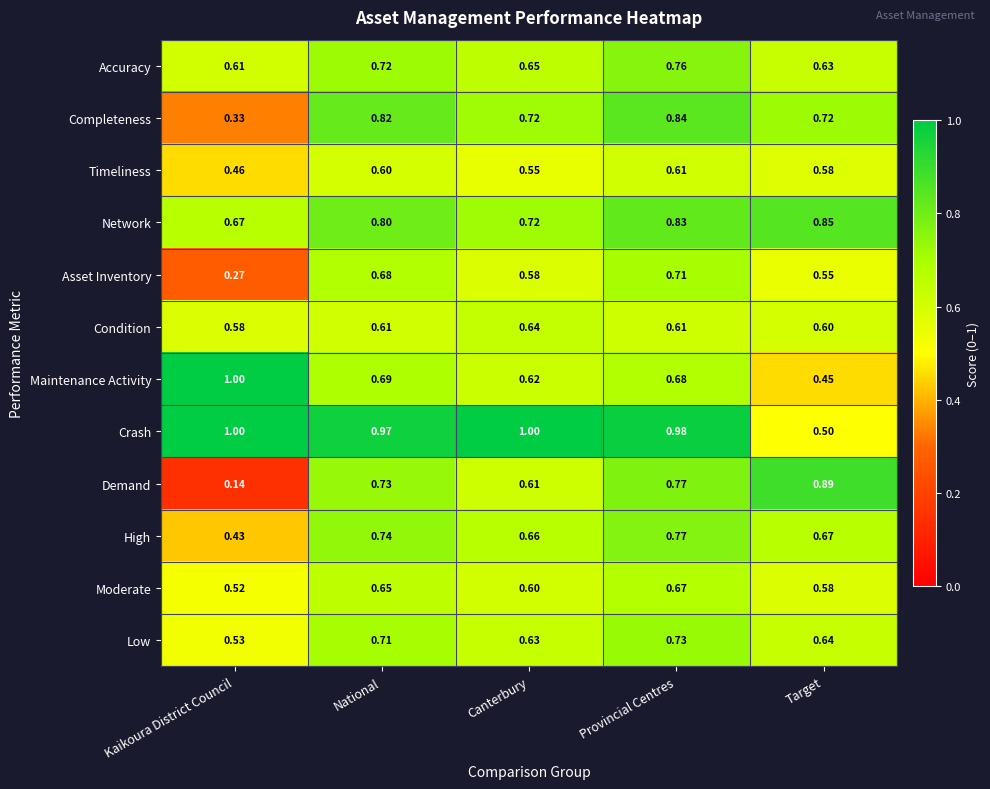

Which series has the widest spread of values?

Demand